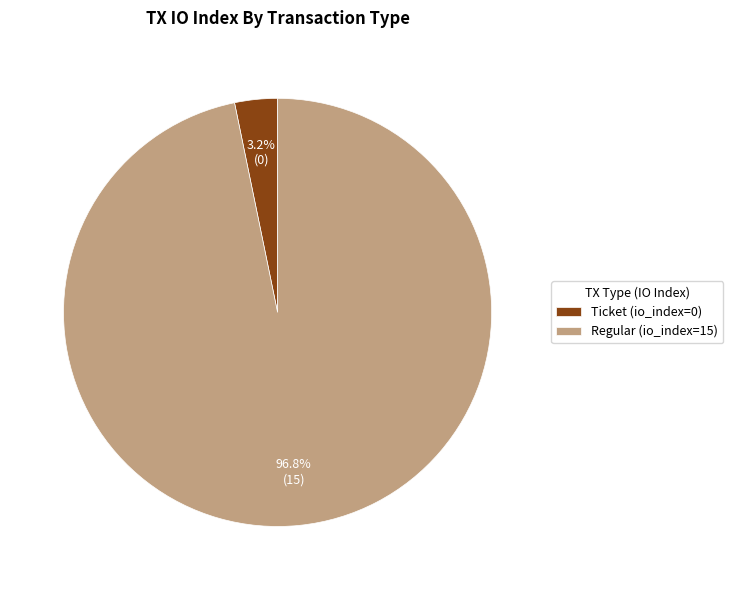

Which has a higher value, Ticket (io_index=0) or Regular (io_index=15)?

Regular (io_index=15)